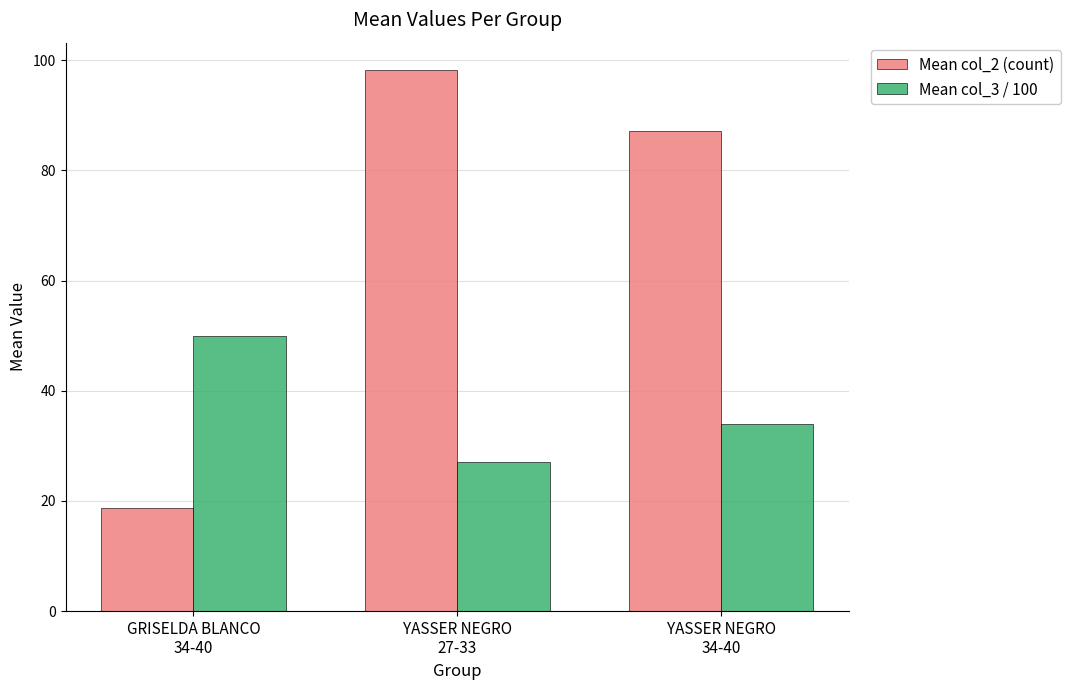

How many data points in Mean col_2 (count) are above 87?

2